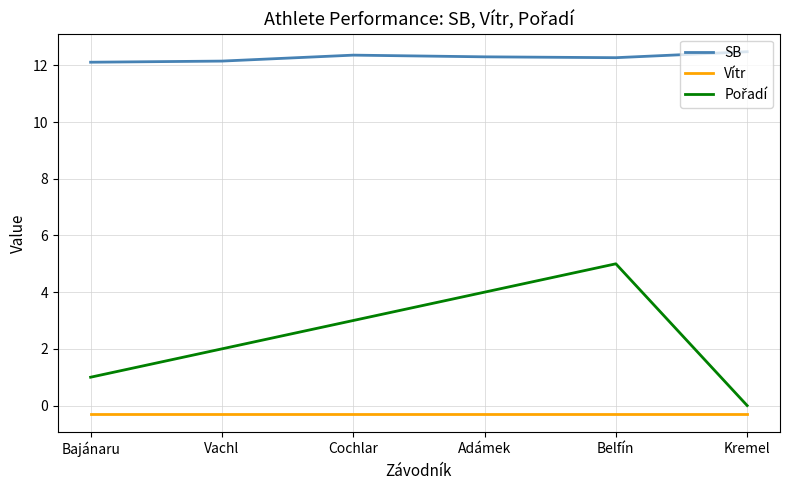

How many lines are shown in the chart?

3